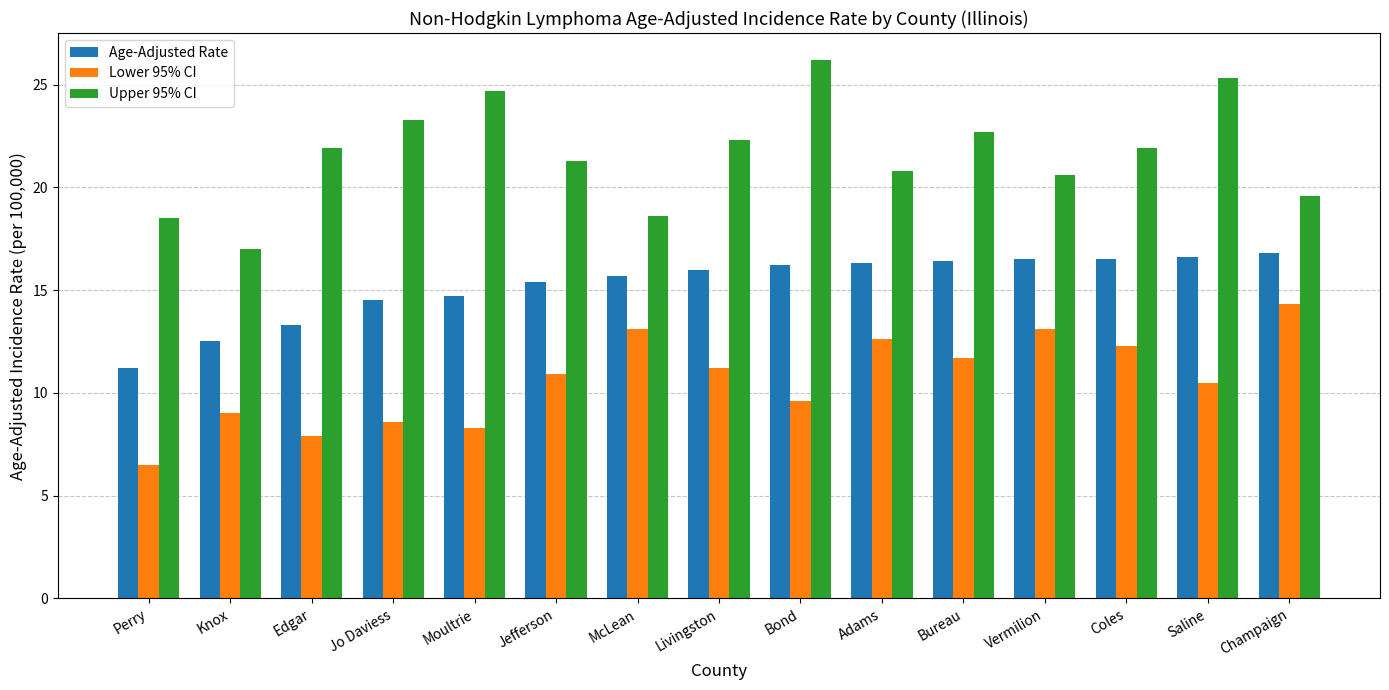

Are the bars grouped side by side (vs. stacked)?

Yes